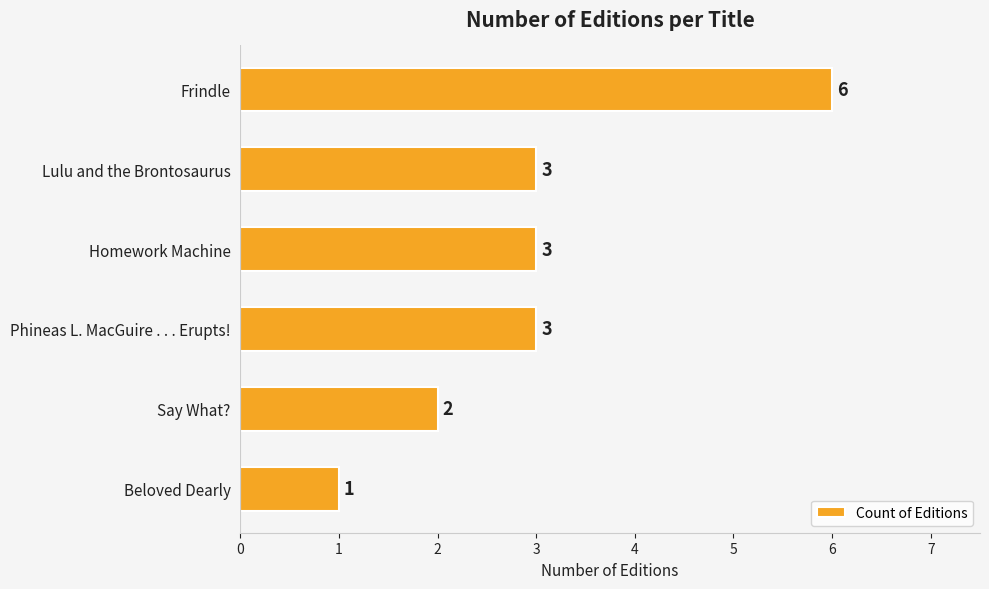

Which category has the lowest value across all series?

Beloved Dearly